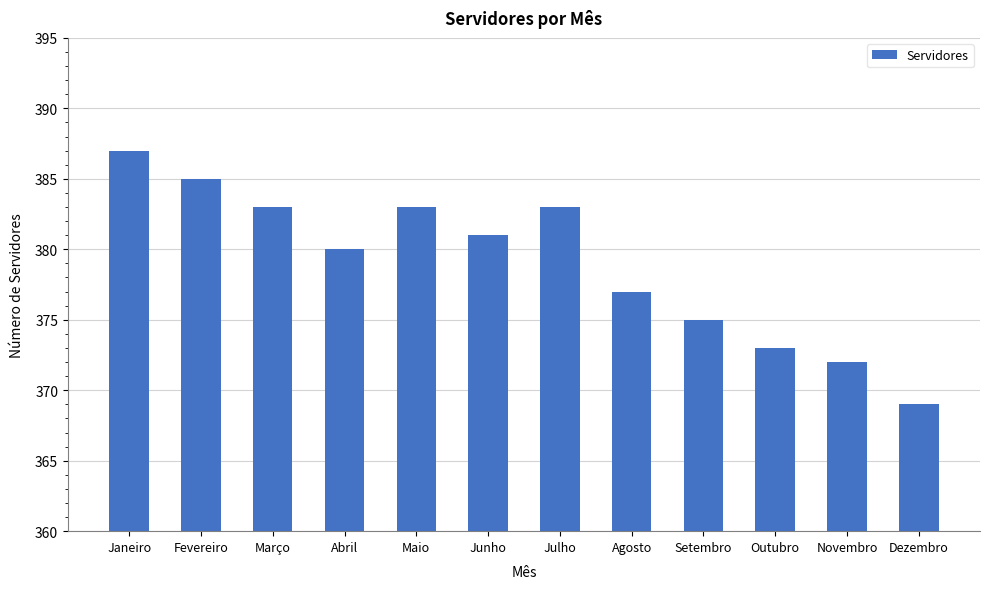

The value at Maio is 661. True or false?

False